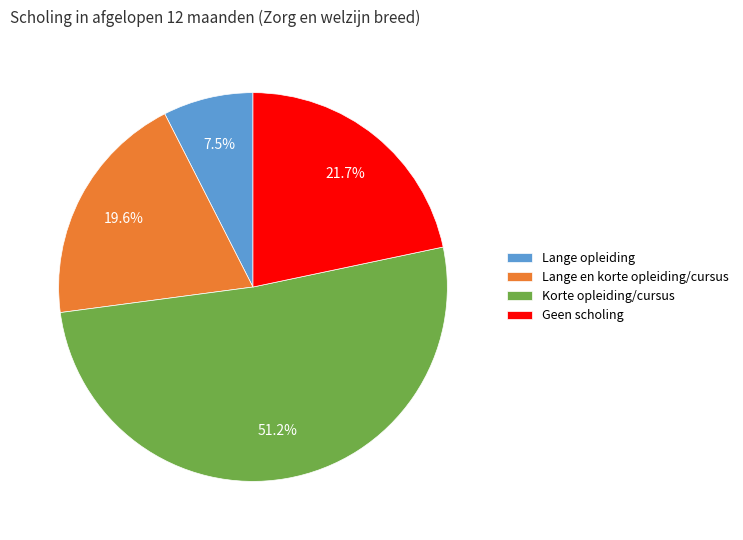

How many segments does this pie chart have?

4